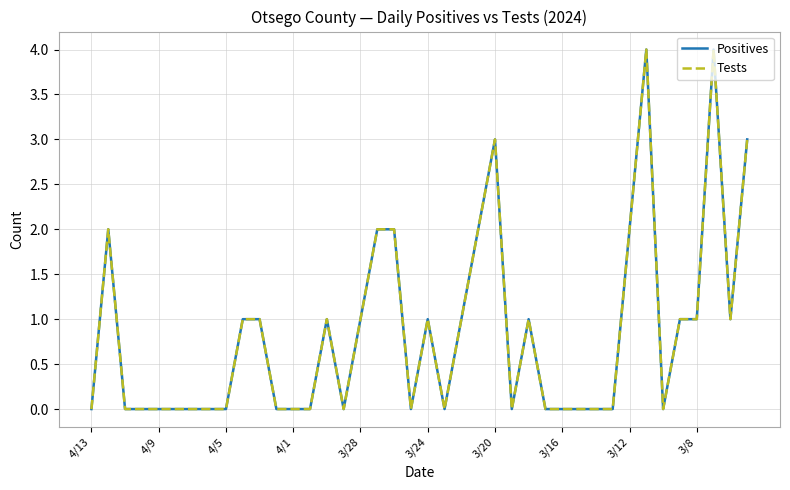

Does the chart display data point markers on the line(s)?

No